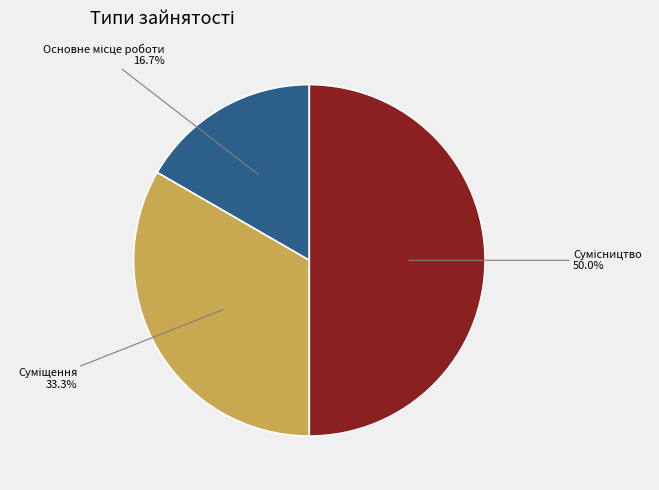

Approximately how many times larger is the value at Сумісництво compared to Суміщення?

1.5